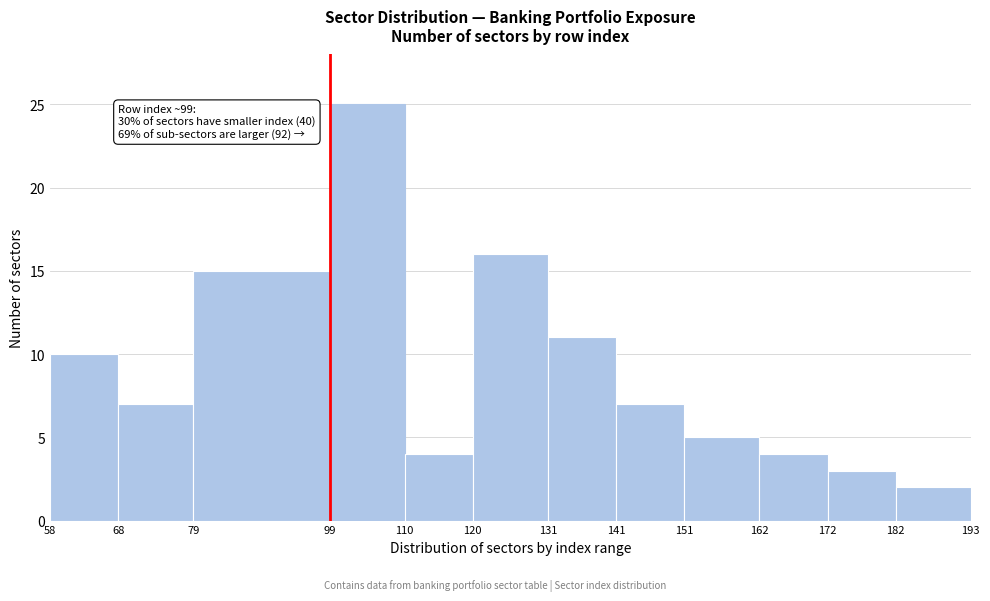

Which range on the x-axis has the tallest bar?

99 to 110